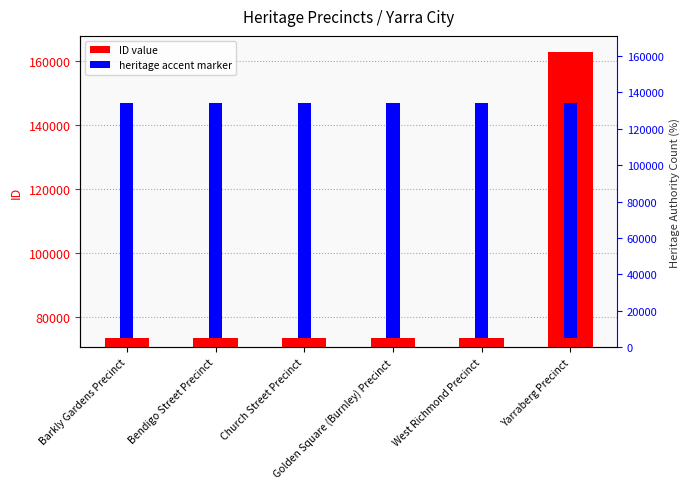

At which category does the chart reach its peak across all series?

Yarraberg Precinct